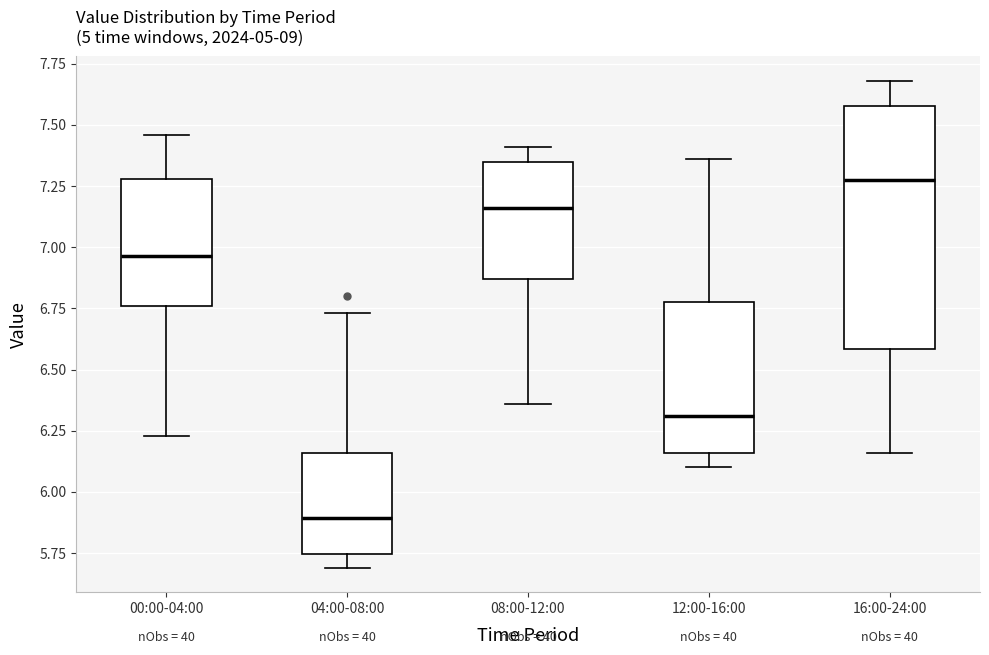

Which box has the highest median line?

16:00-24:00